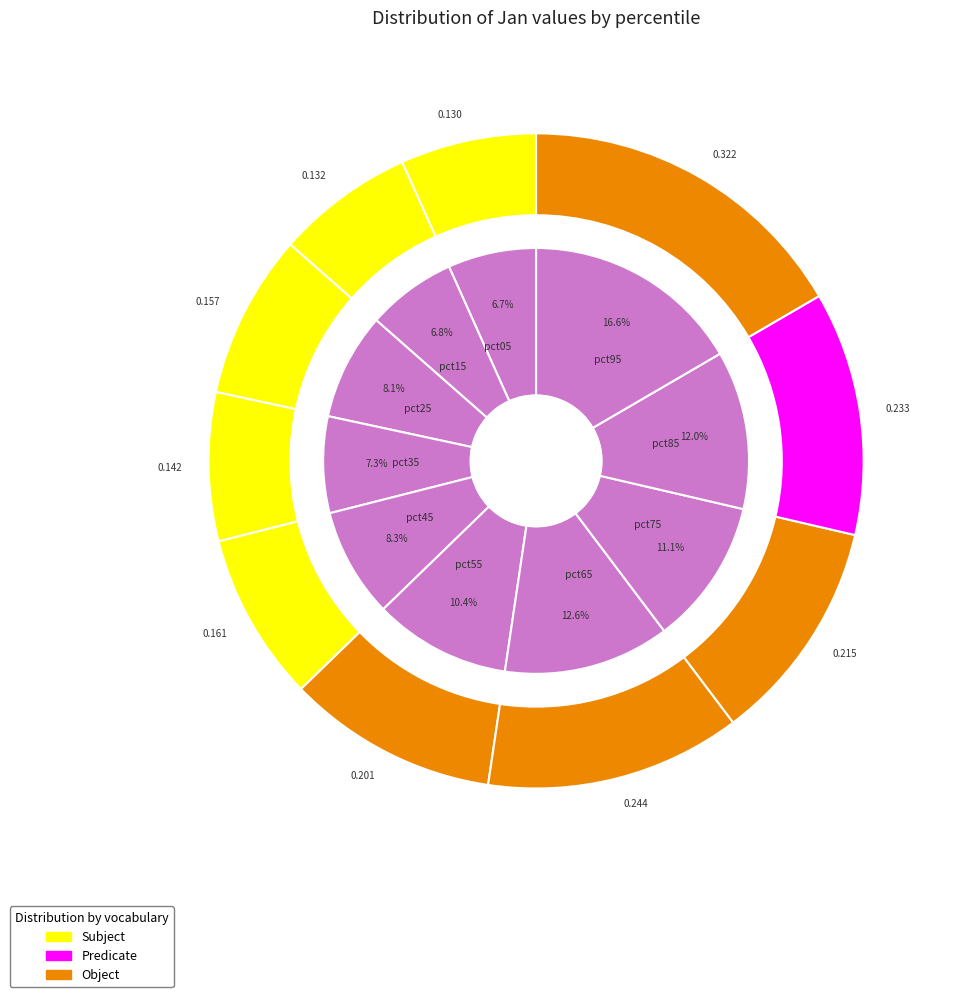

To the nearest percent, what is the average slice percentage?

10%